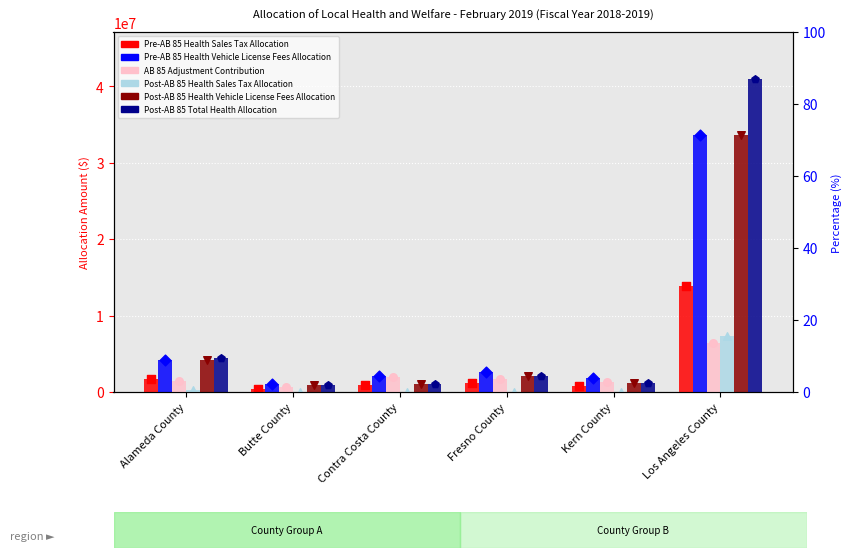

What are all the series names shown in the legend?

Pre-AB 85 Health Sales Tax Allocation, Pre-AB 85 Health Vehicle License Fees Allocation, AB 85 Adjustment Contribution, Post-AB 85 Health Sales Tax Allocation, Post-AB 85 Health Vehicle License Fees Allocation, Post-AB 85 Total Health Allocation